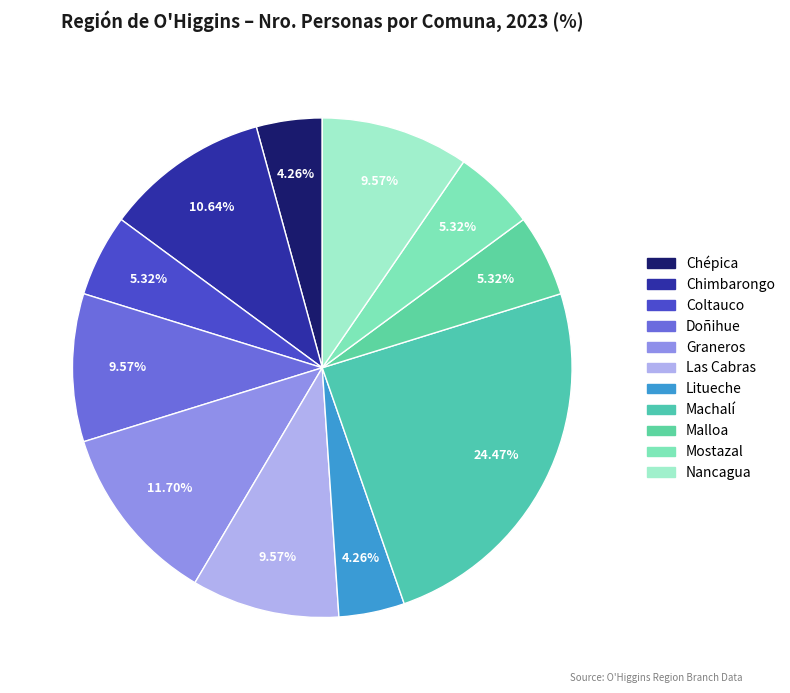

Rank the categories by value from lowest to highest.

Chépica, Litueche, Coltauco, Malloa, Mostazal, Doñihue, Las Cabras, Nancagua, Chimbarongo, Graneros, Machalí